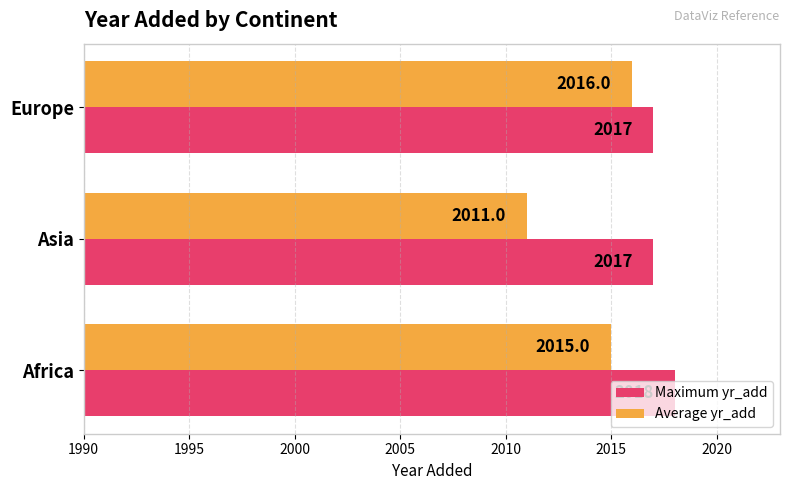

How many Average yr_add values are between 2011 and 2016?

3